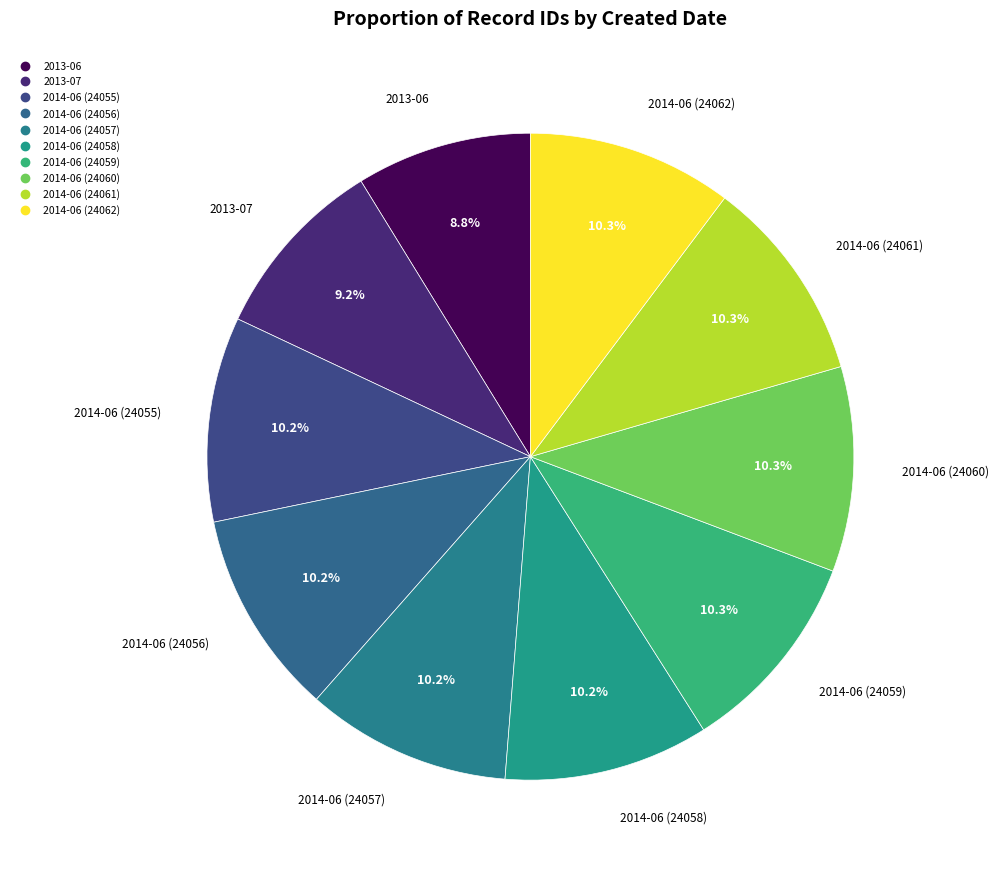

Which category has the smallest portion of the pie?

2013-06